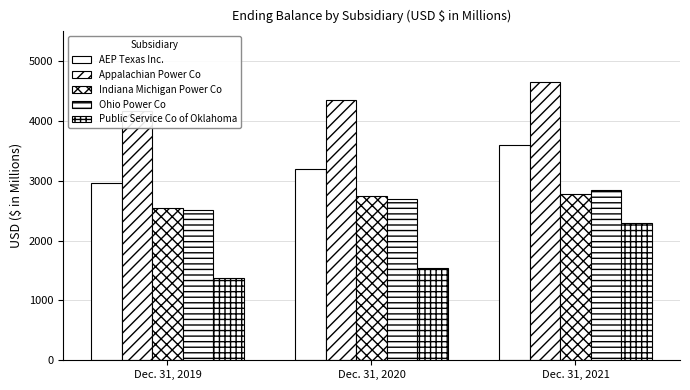

How many values in the Appalachian Power Co series are below 4344?

1